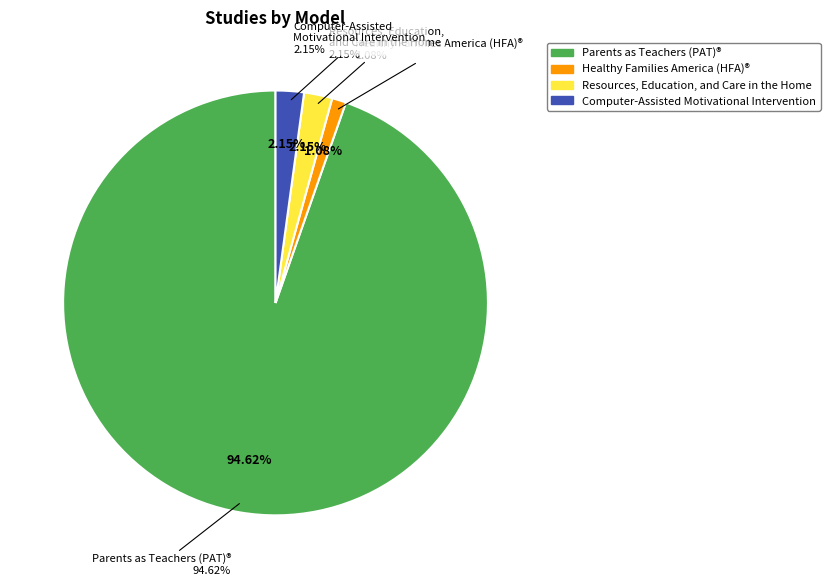

Which category accounts for the majority?

Parents as Teachers (PAT)®